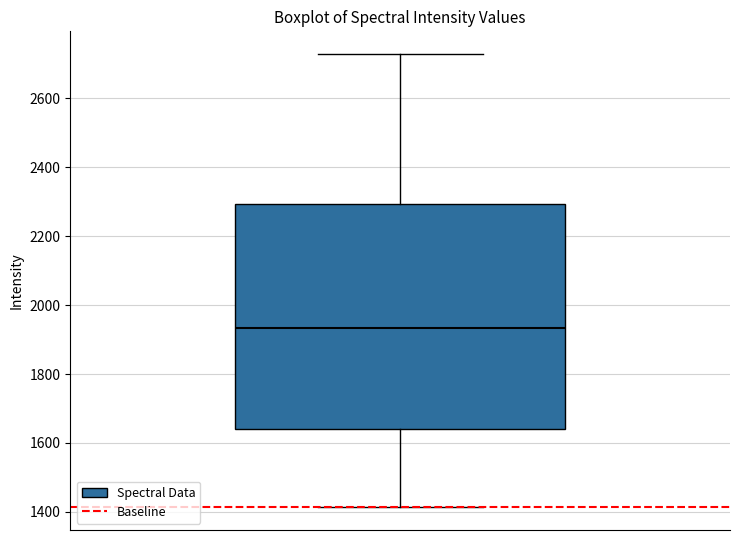

Read this box plot against the y-axis: the position of the median line, the range covered by the box, and the ends of both whiskers. The values are not printed on the chart, so give them approximately, as read against the axis.

median 1940, box 1640 to 2300, whiskers 1420 to 2720